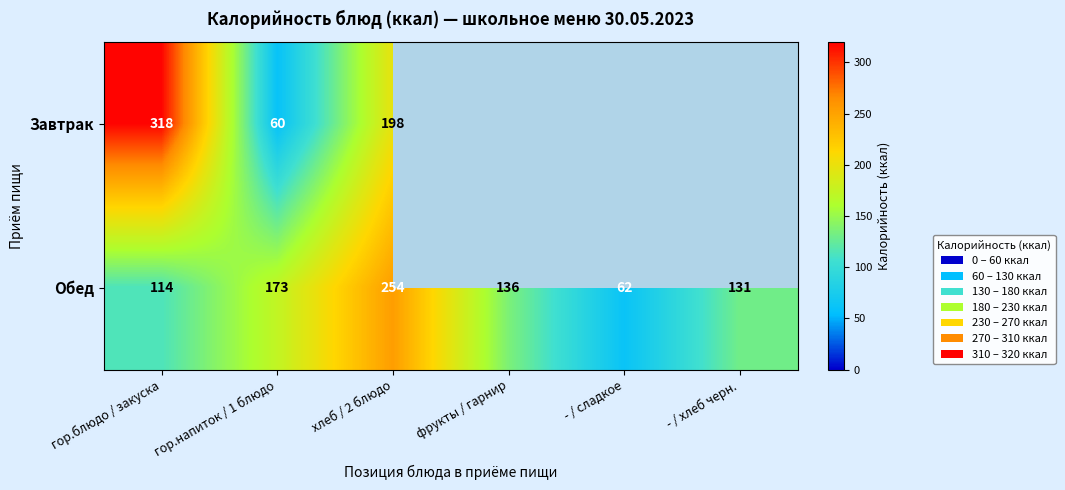

True or false: Обед has a value of 115.9 at хлеб / 2 блюдо.

False